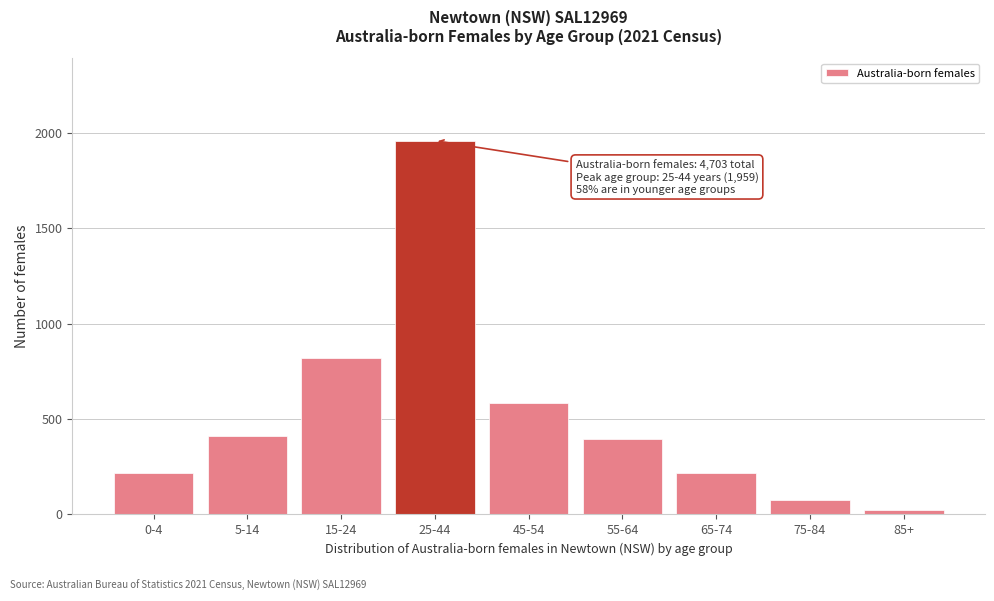

What is the sum of all values?

4703